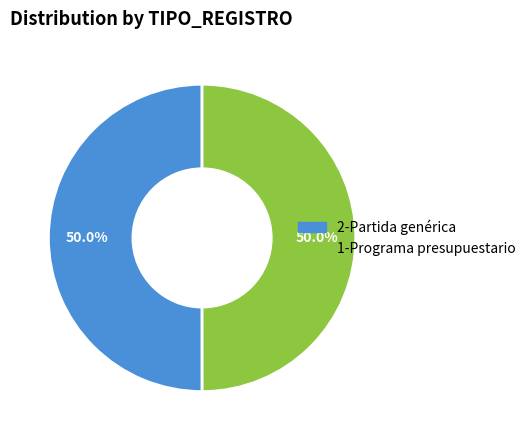

How many slices are in this pie chart?

2